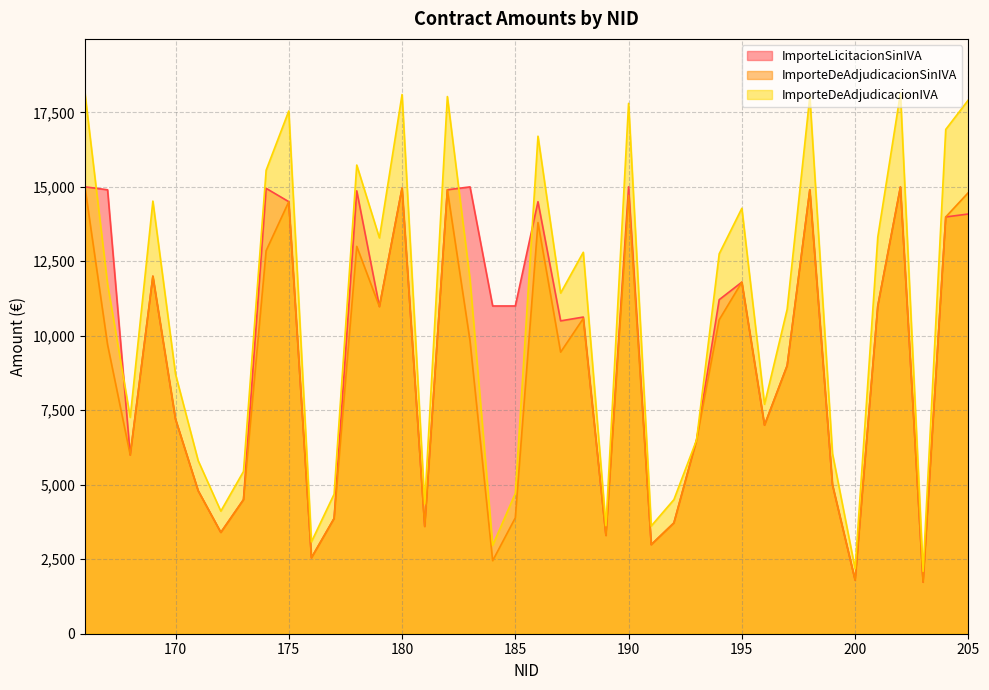

How many times do ImporteLicitacionSinIVA and ImporteDeAdjudicacionIVA cross each other?

4